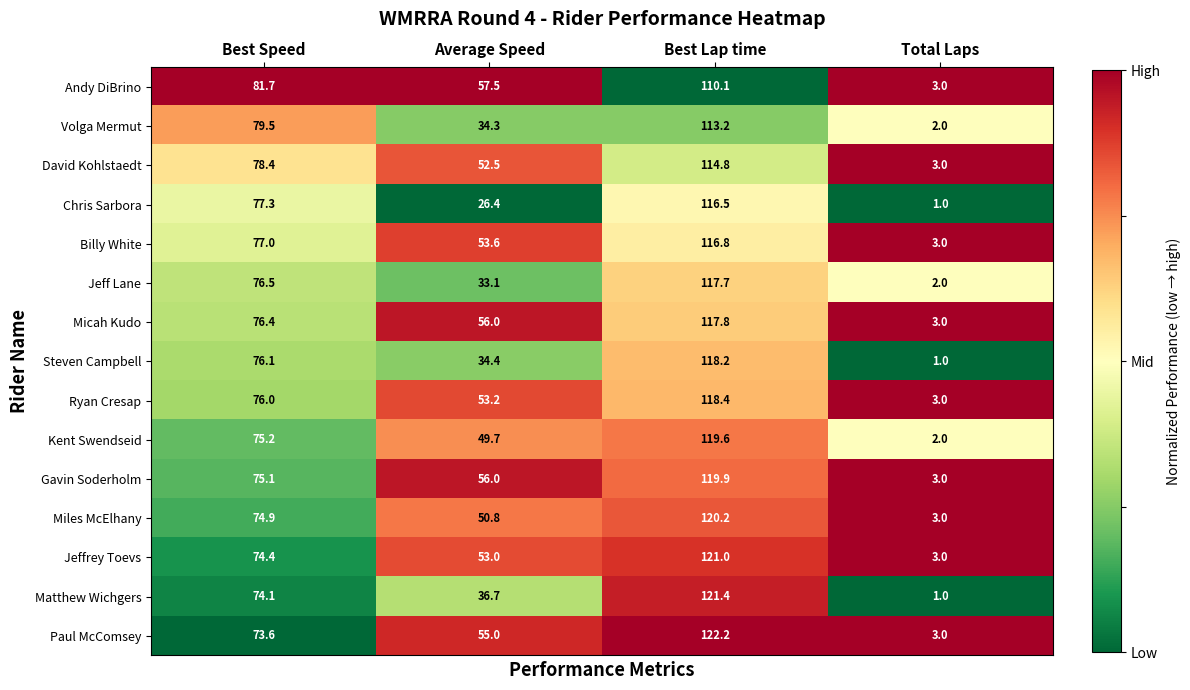

What is the difference between the Andy DiBrino values at Total Laps and Best Lap time?

107.1